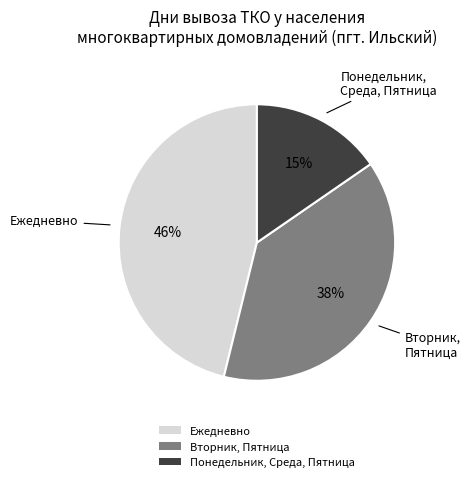

Does Понедельник, Среда, Пятница account for over 50% of the chart?

No